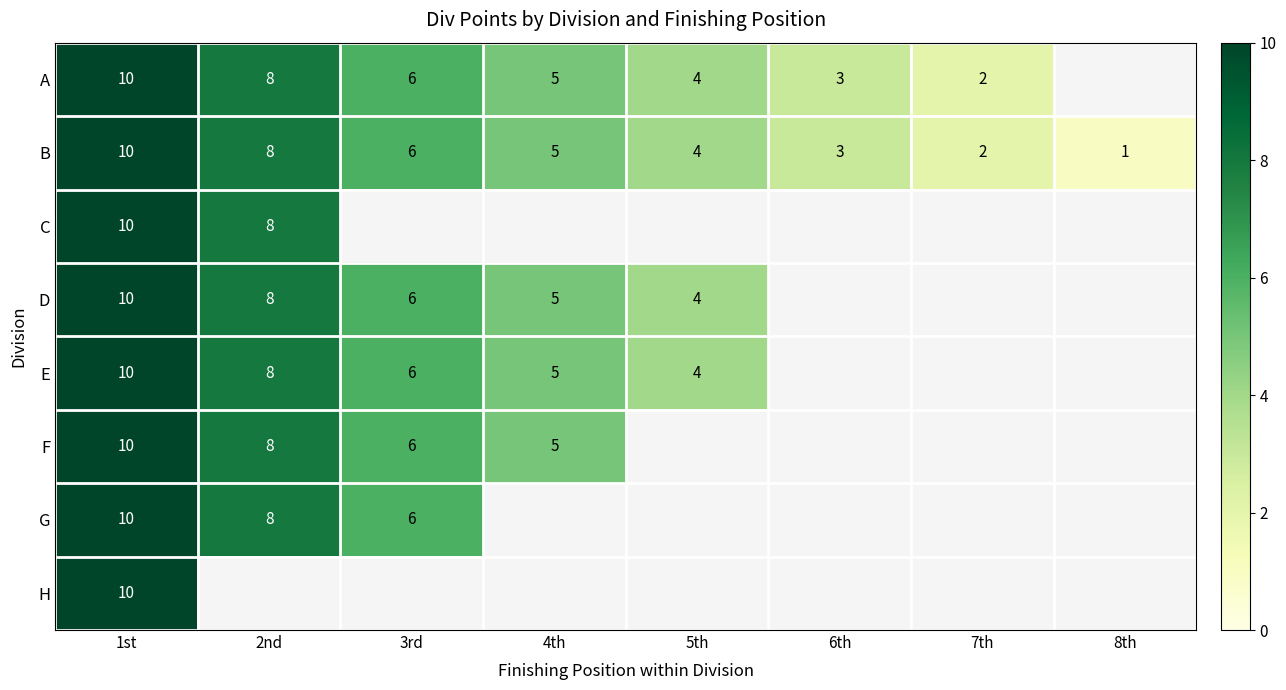

Where is B nearest to the value 5?

4th